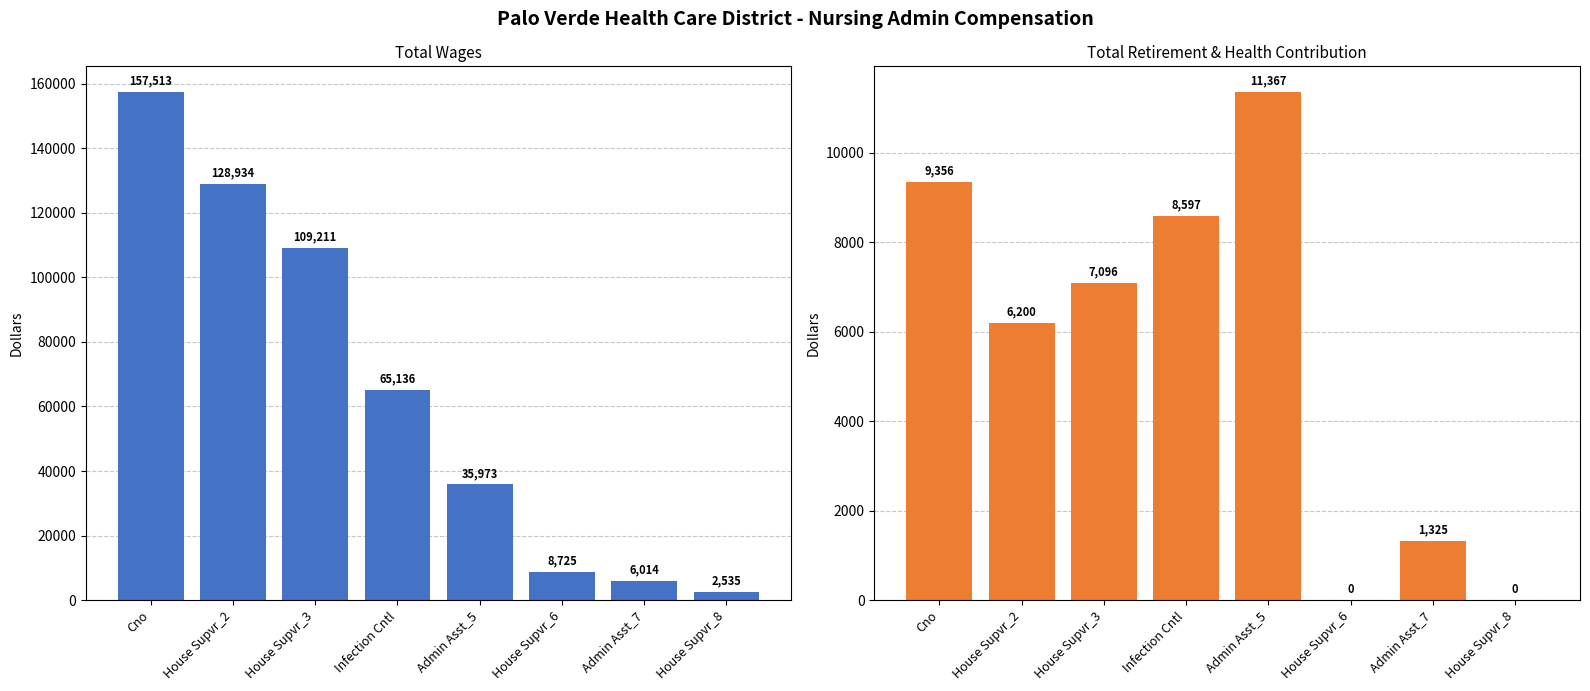

What is the difference between the highest and lowest values at Admin Asst_5?

24606